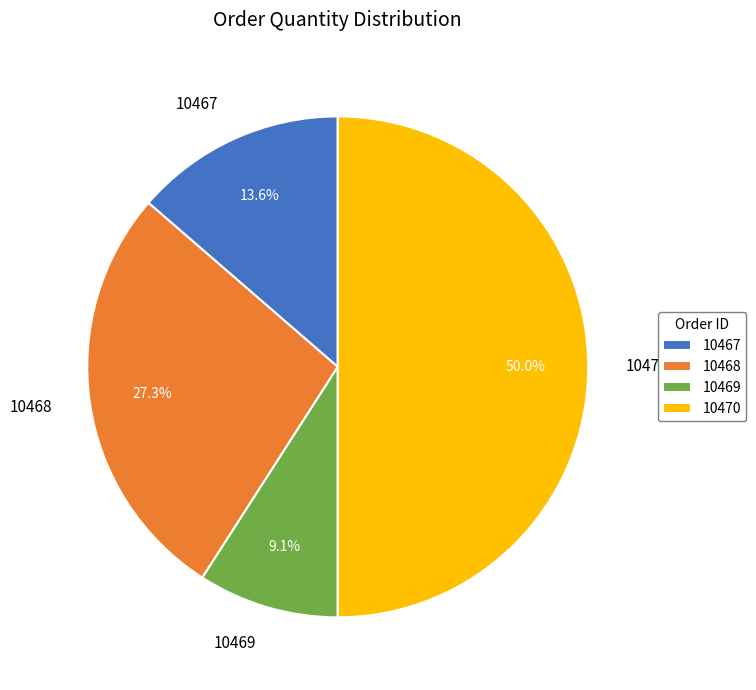

Which slice is the smallest?

10469